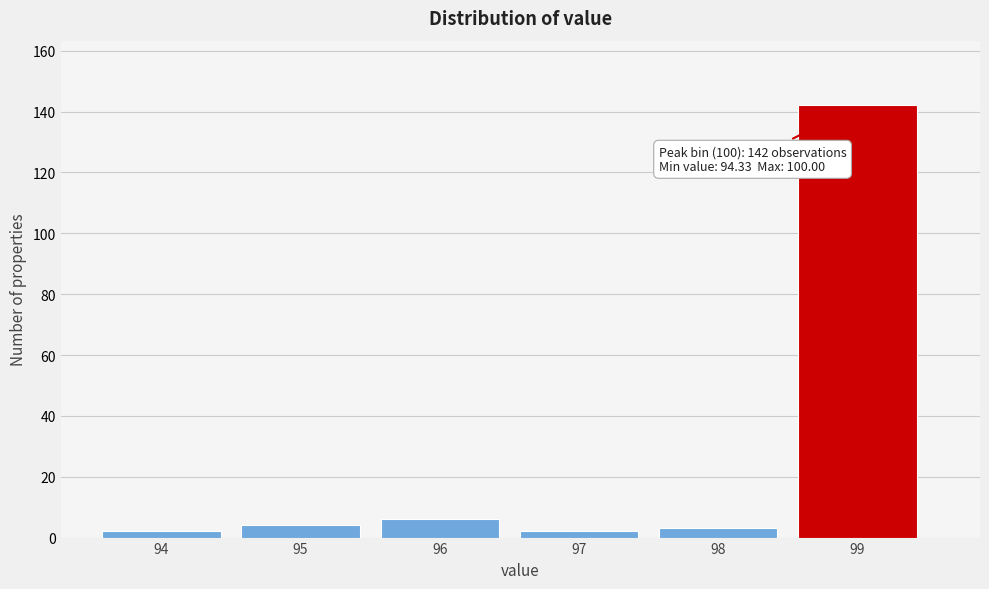

Reading right to left, list all the values displayed in this chart.

142	3	2	6	4	2